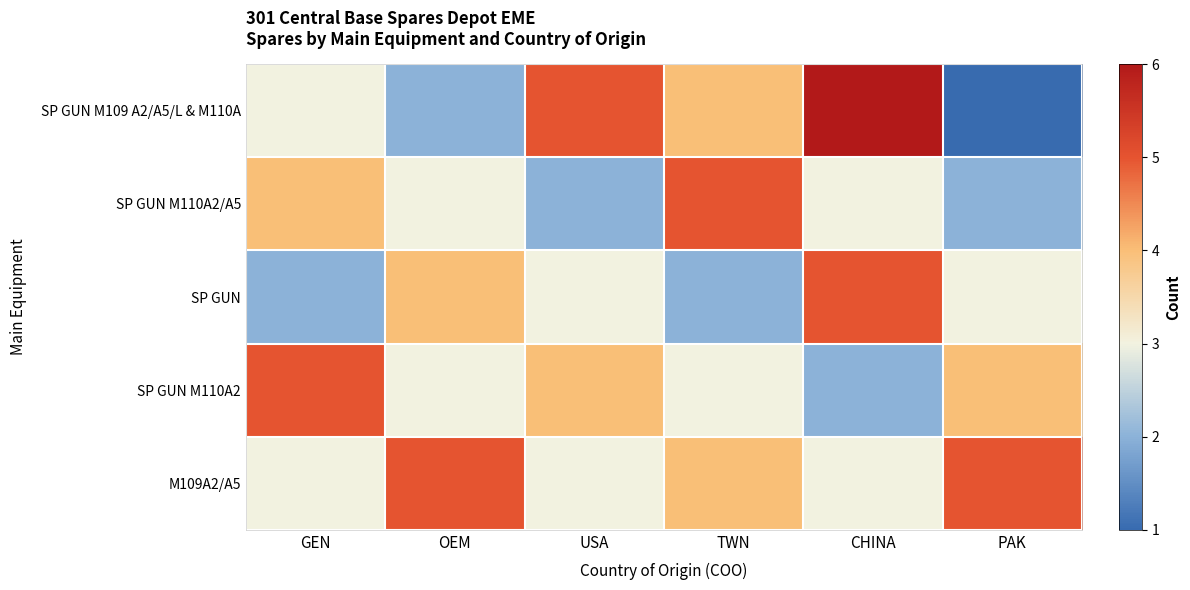

At how many categories does at least one series exceed 3?

6